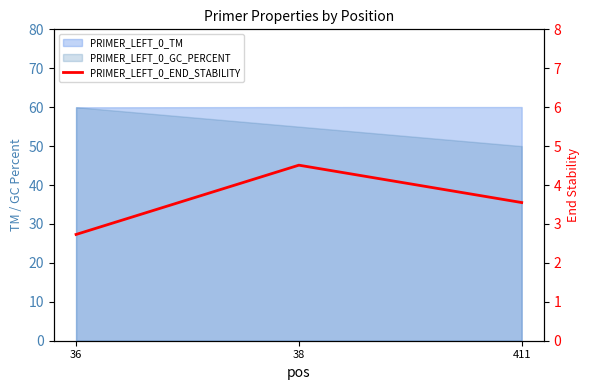

At which category does the chart reach its peak across all series?

38